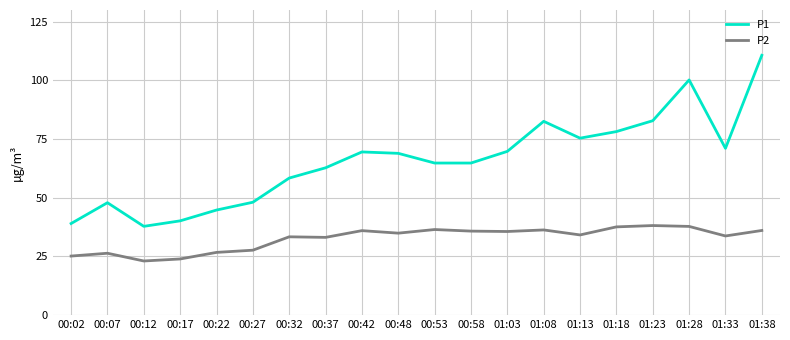

What is the sum of the P1 values at 00:27 and 00:48?

117.0